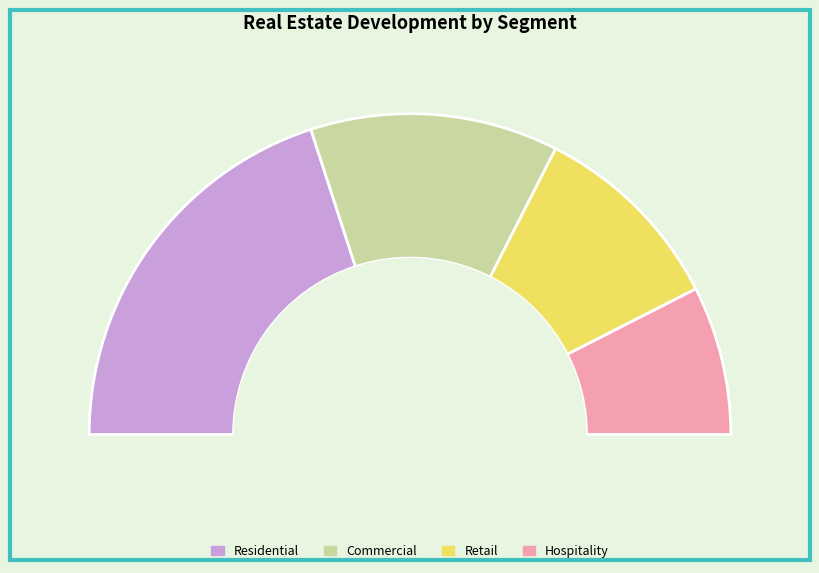

Which slice is the largest?

Residential